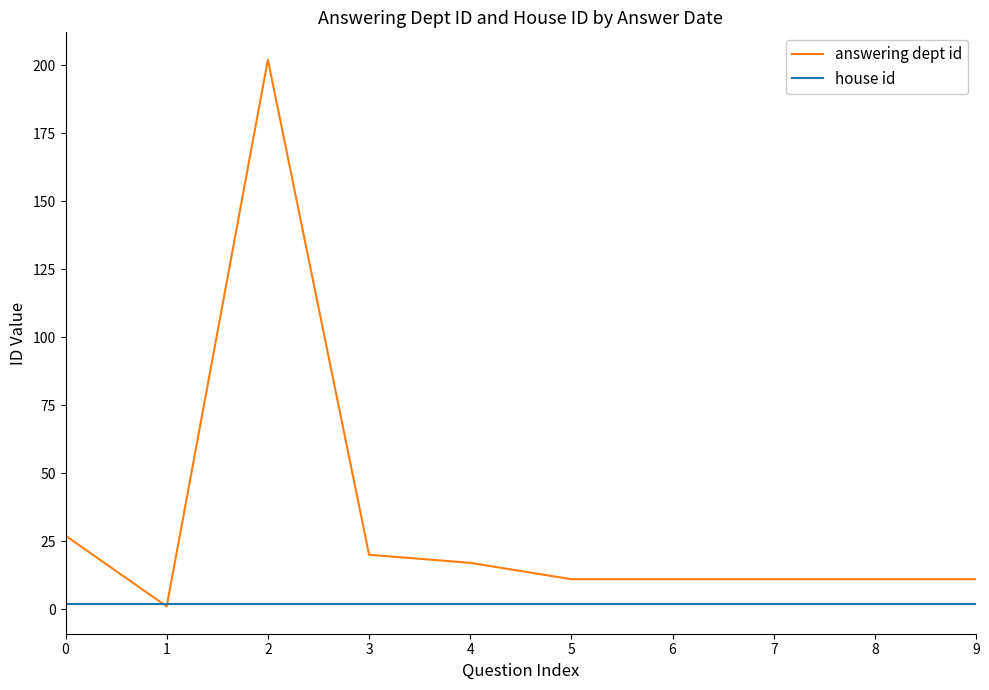

Which series has the largest range (max minus min)?

answering dept id